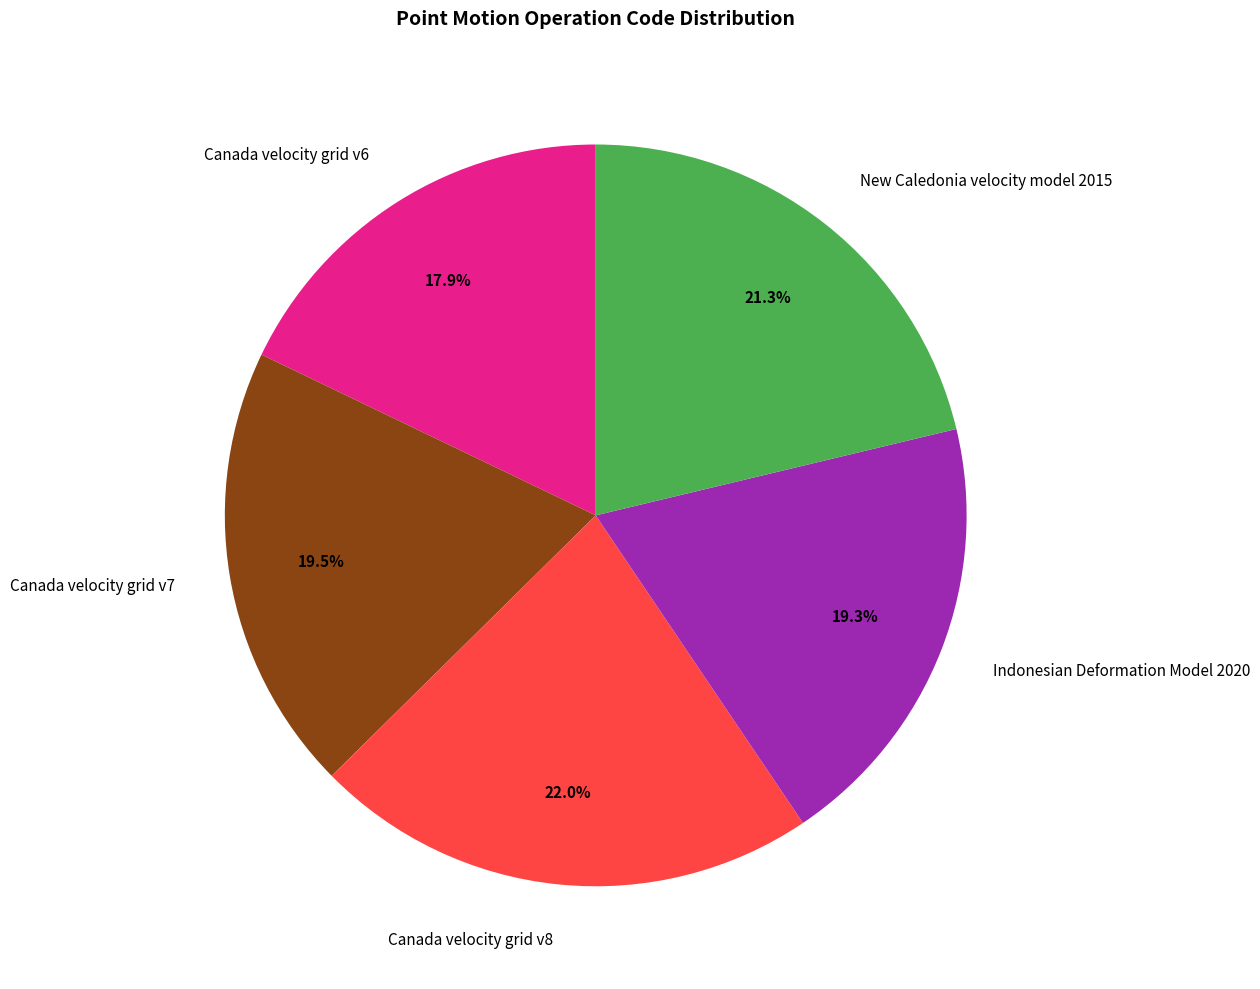

Which category has the biggest portion of the pie?

Canada velocity grid v8